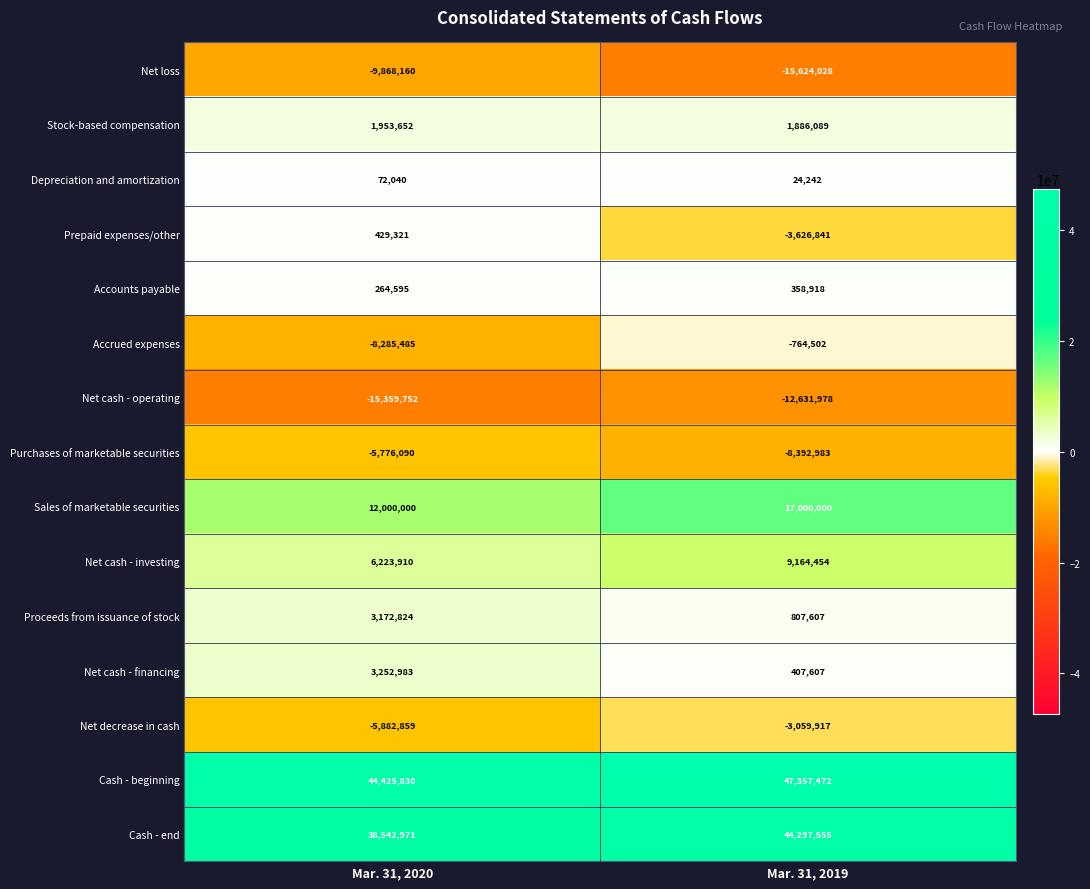

Which category has the lowest value across all series?

Mar. 31, 2019